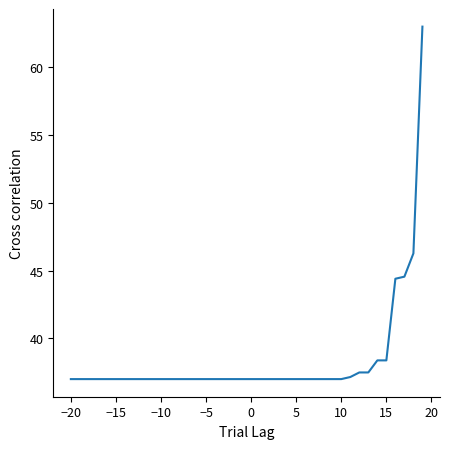

What is the difference between the maximum and minimum values?

26.0